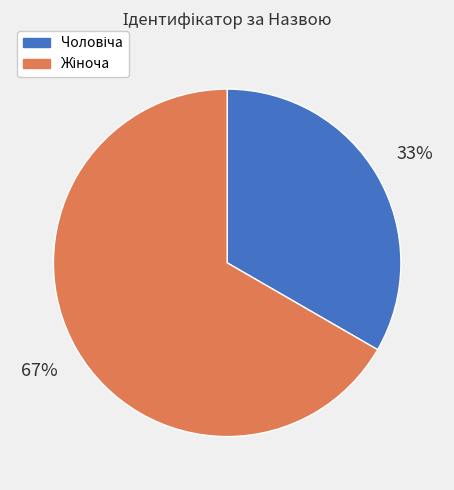

To the nearest percent, what is the average slice percentage?

50%